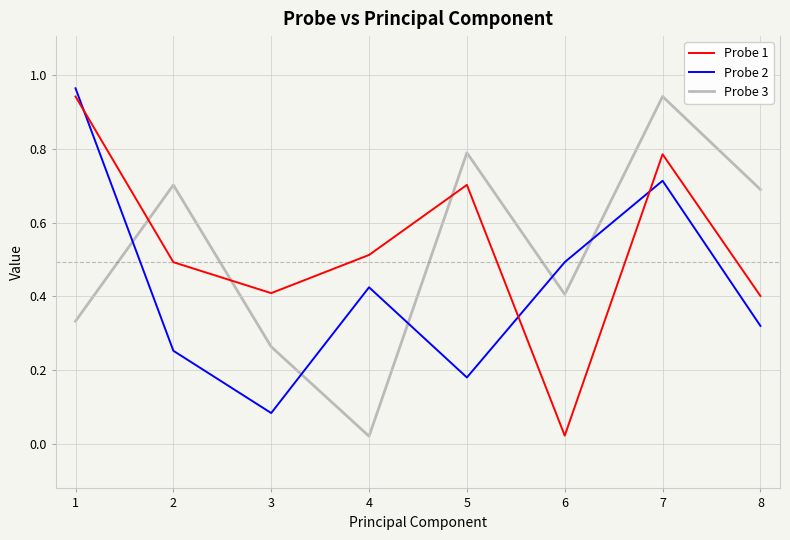

At 5, list the series in order from largest to smallest.

Probe 3, Probe 1, Probe 2